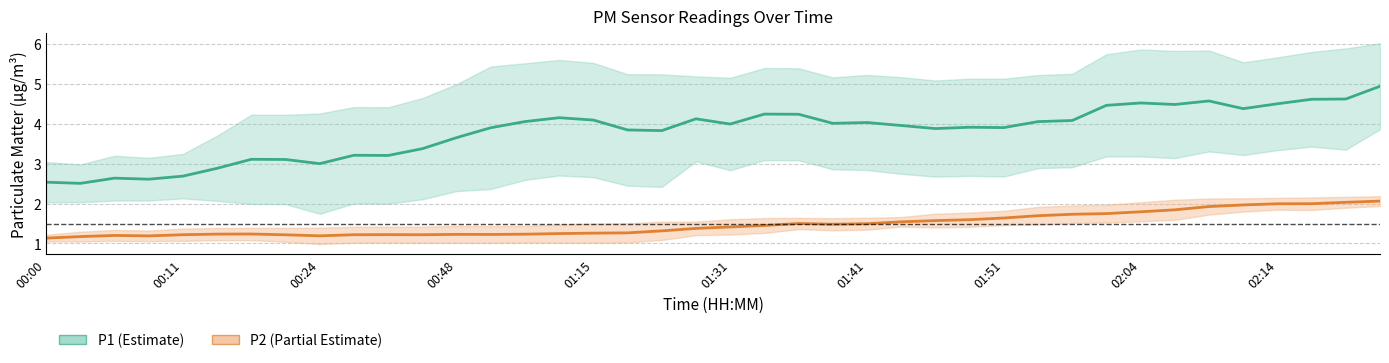

True or false: P1 and P2 cross at least once.

False